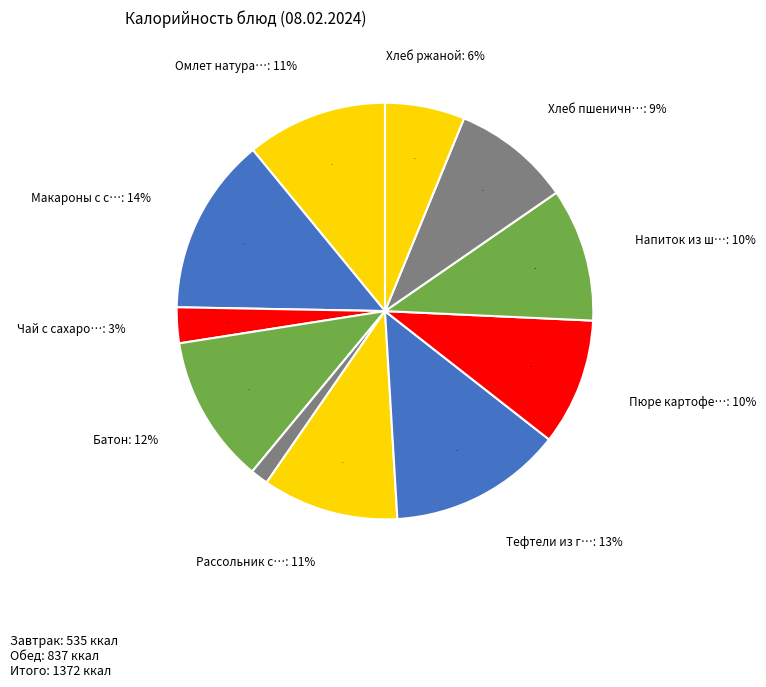

Approximately how many times larger is the value at Хлеб ржаной compared to Хлеб пшеничный?

0.7